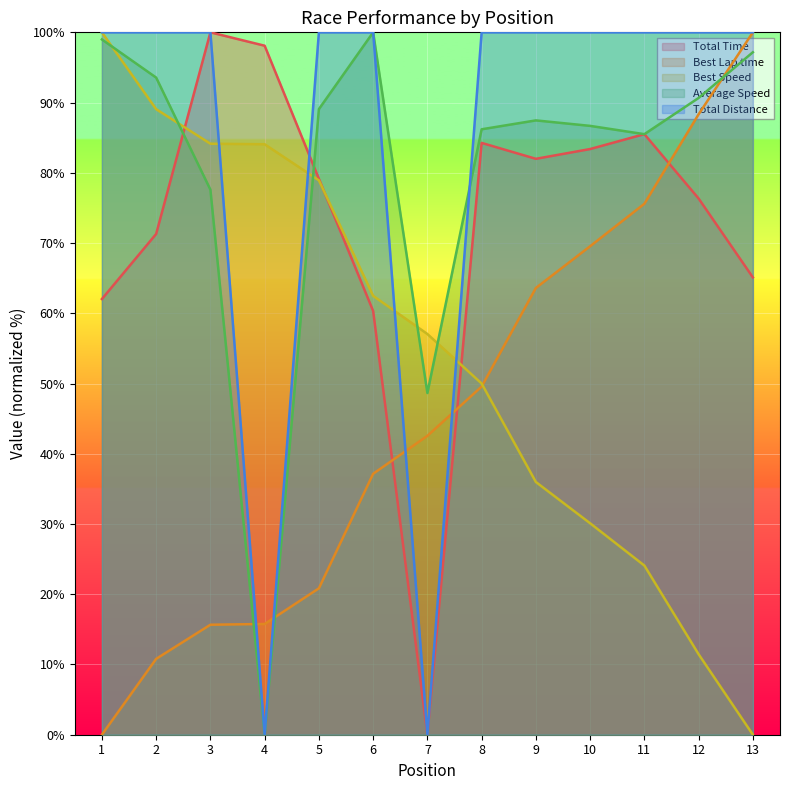

Reading left to right, what are all the values shown in this chart?

Total Time: 1=62.0	2=71.3	3=100.0	4=98.1	5=79.1	6=60.3	7=0.0	8=84.3	9=82.0	10=83.4	11=85.5	12=76.3	13=65.1
Best Lap time: 1=0.0	2=10.8	3=15.7	4=15.8	5=20.8	6=37.1	7=42.5	8=49.6	9=63.6	10=69.5	11=75.6	12=88.3	13=100.0
Best Speed: 1=100.0	2=89.1	3=84.1	4=84.1	5=78.9	6=62.5	7=57.0	8=50.0	9=36.0	10=30.1	11=24.1	12=11.5	13=0.0
Average Speed: 1=99.0	2=93.6	3=77.6	4=0.0	5=89.1	6=100.0	7=48.6	8=86.2	9=87.5	10=86.7	11=85.5	12=90.7	13=97.2
Total Distance: 1=100.0	2=100.0	3=100.0	4=0.0	5=100.0	6=100.0	7=0.0	8=100.0	9=100.0	10=100.0	11=100.0	12=100.0	13=100.0